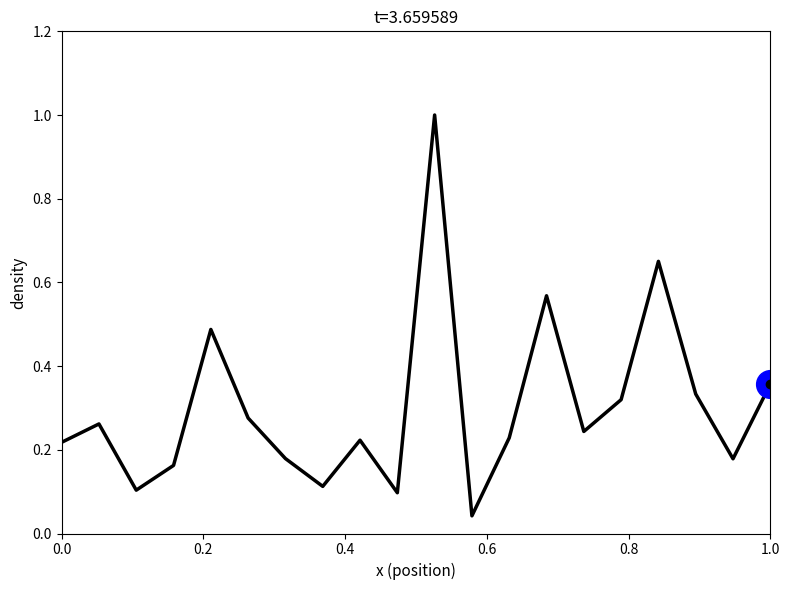

What is the difference between the maximum and minimum values?

1.0